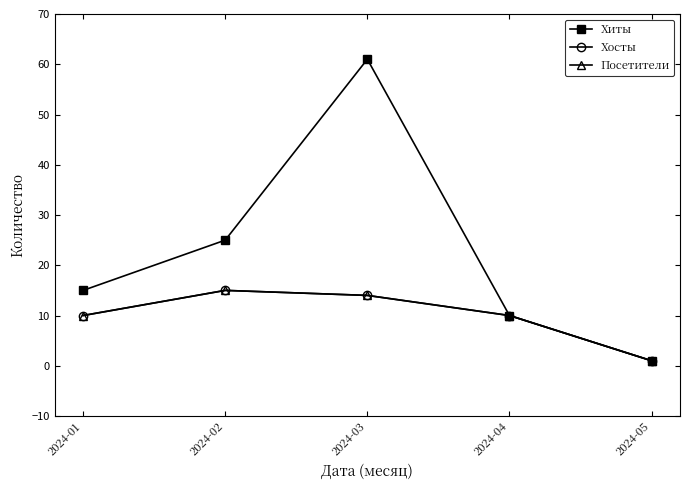

True or false: Посетители has a value of 2 at 2024-05.

False